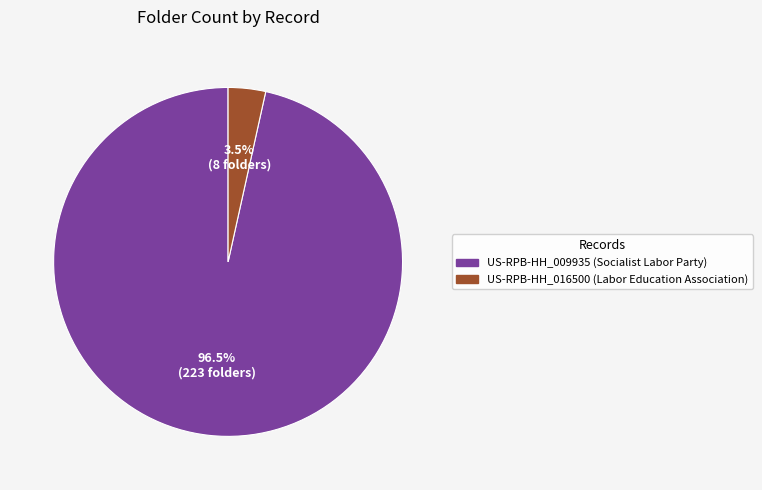

Which category has the smallest portion of the pie?

US-RPB-HH_016500 (Labor Education Association)